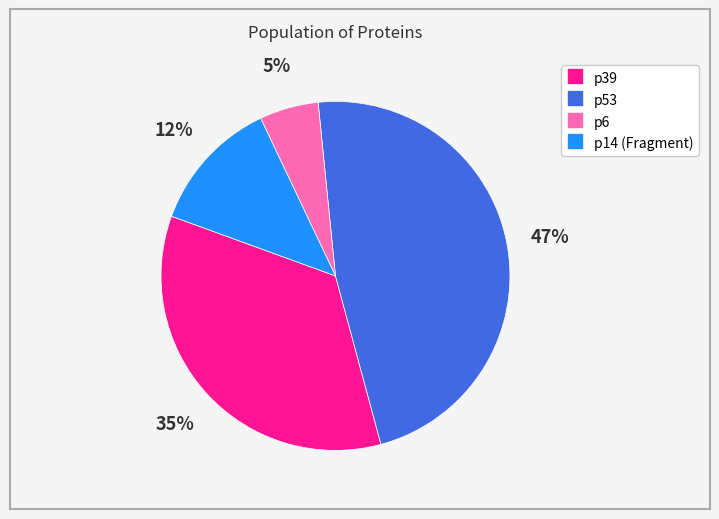

The p39 slice represents 48% of the pie. True or false?

False